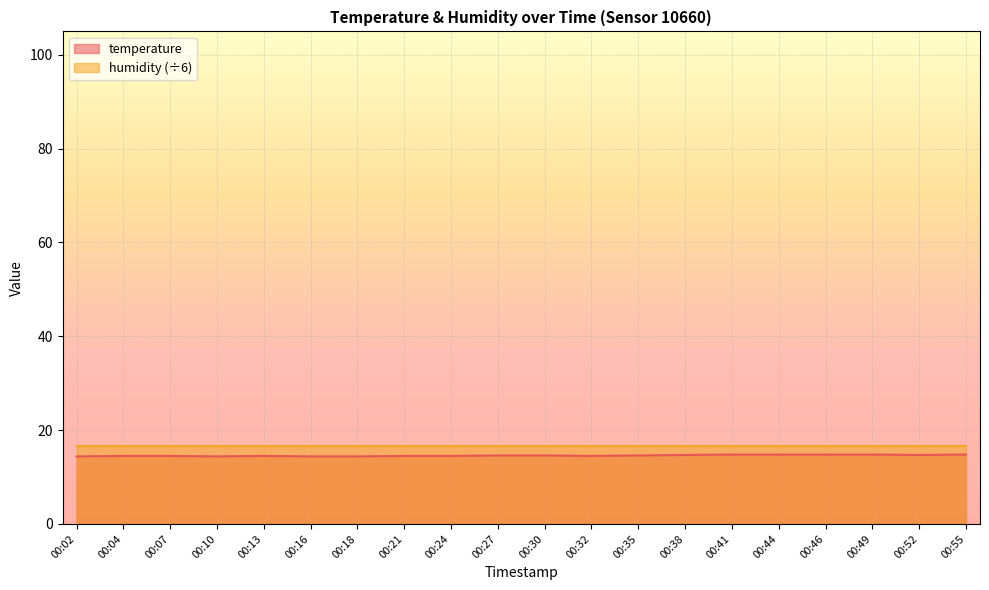

At which label is the value closest to 14?

00:02